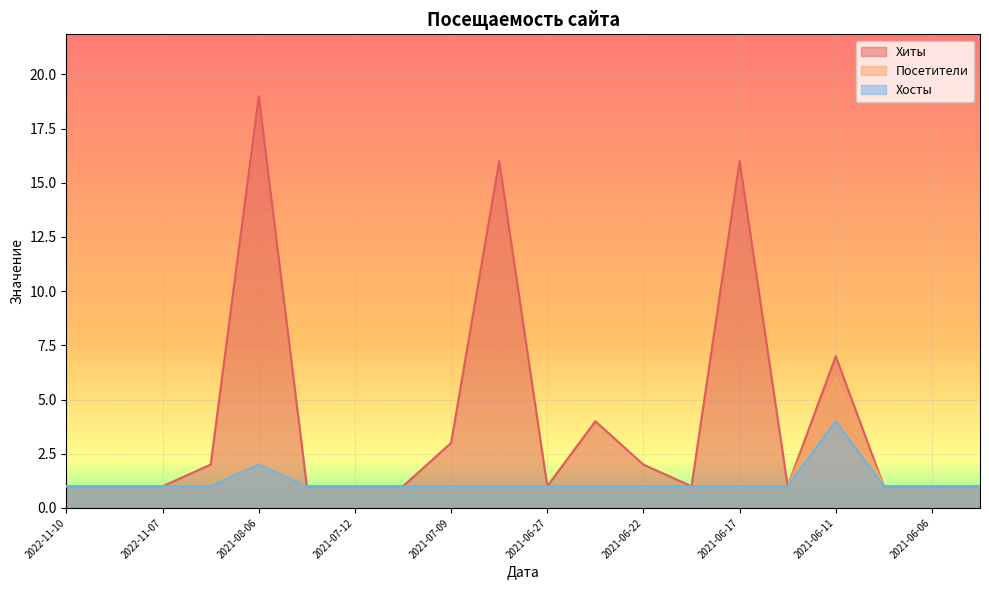

List the series in order of their peak value, lowest first.

Хосты, Посетители, Хиты